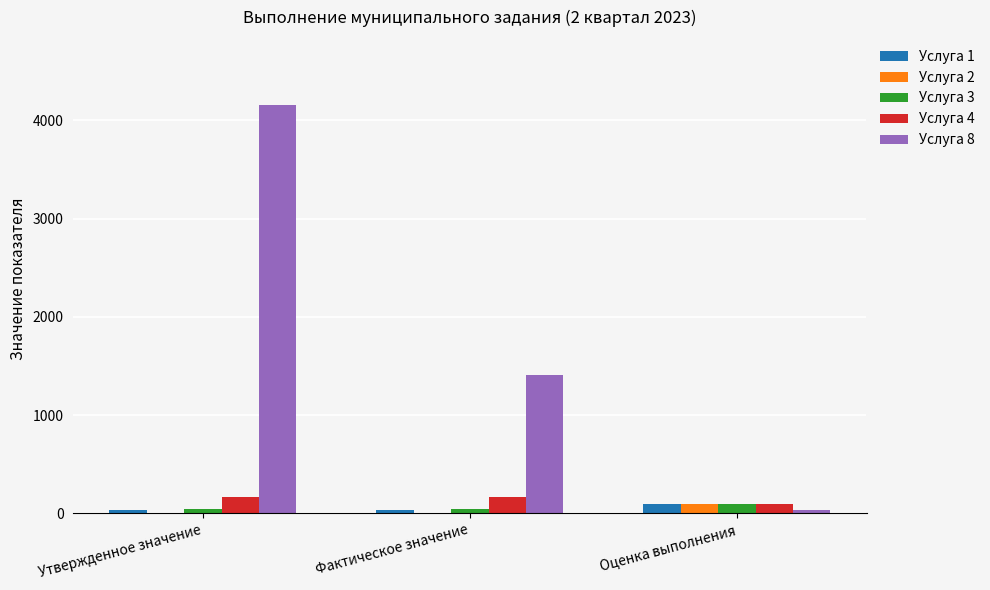

Reading left to right, transcribe all the data shown in this chart.

Услуга 1: 38.0	38.0	100.0
Услуга 2: 3.0	3.0	100.0
Услуга 3: 50.0	50.0	100.0
Услуга 4: 170.0	170.0	100.0
Услуга 8: 4154.0	1411.0	34.0